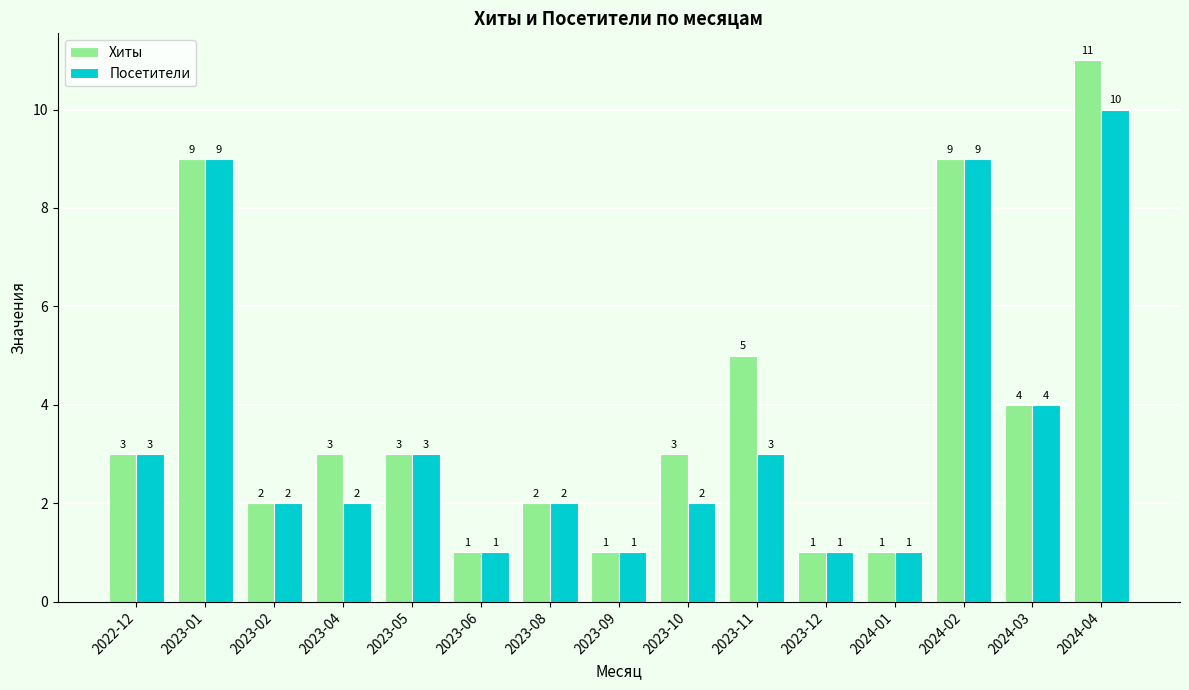

At which label does Посетители first exceed 2?

2022-12